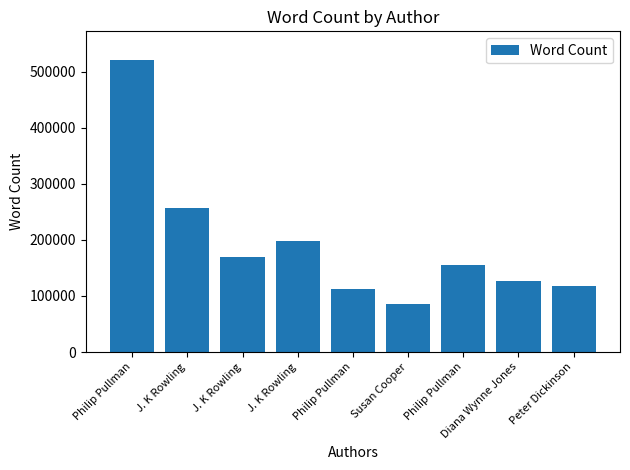

What is the smallest value displayed?

85000